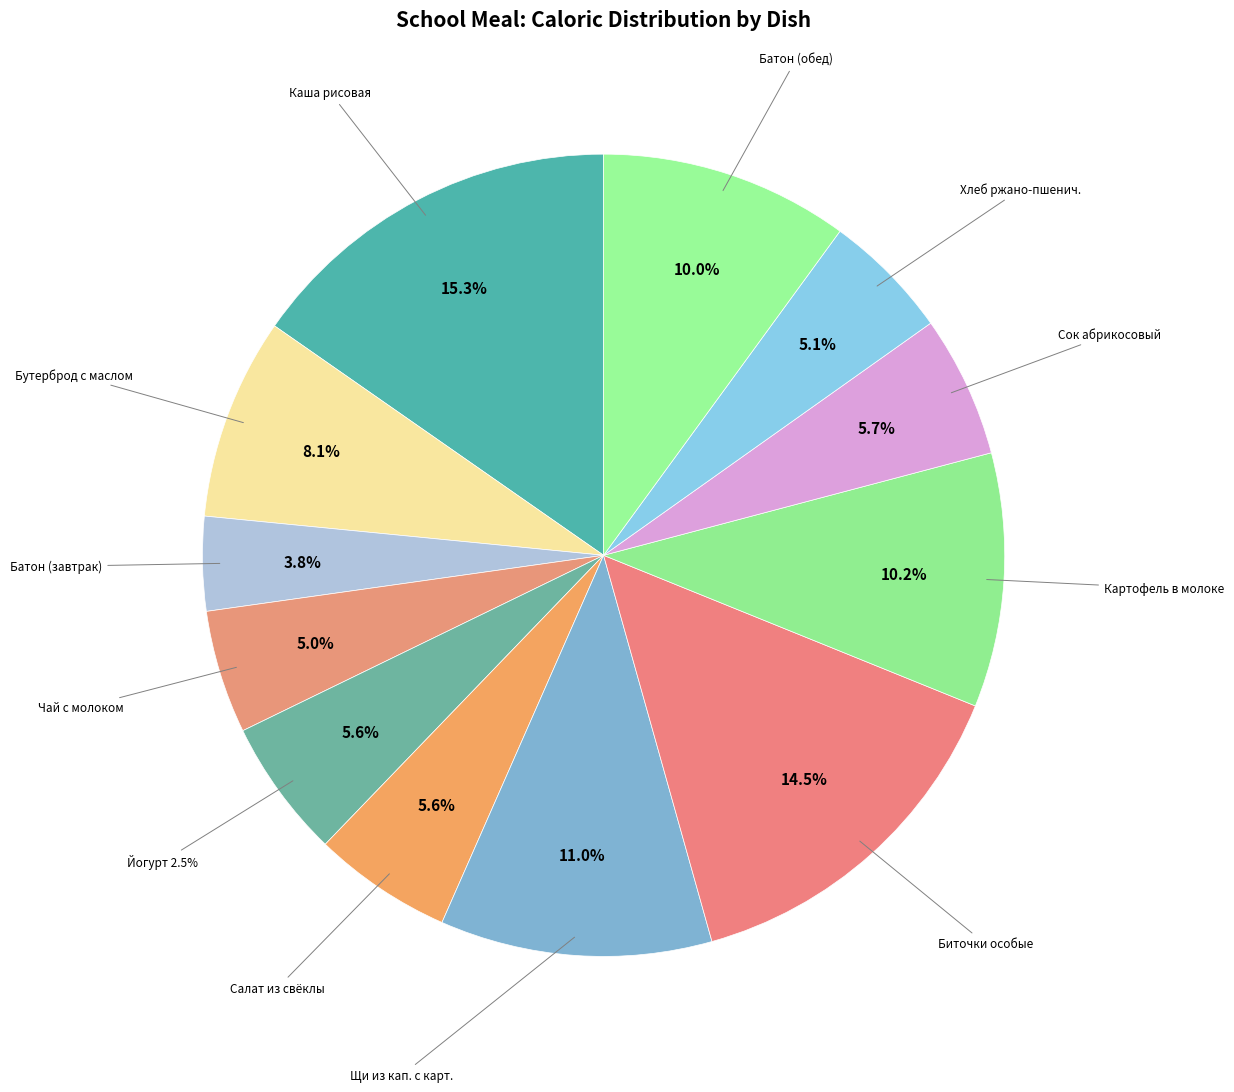

Approximately how many times larger is the value at БАТОН ОБОГАЩЁННЫЙ МИКРОНУТРИЕНТАМИ (обед) compared to БАТОН ОБОГАЩЁННЫЙ МИКРОНУТРИЕНТАМИ (завтрак)?

2.6